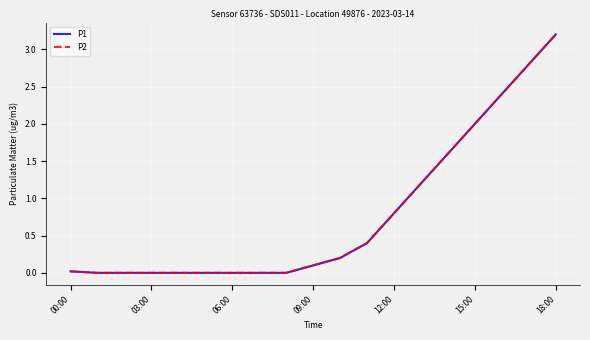

Does the chart display data point markers on the line(s)?

No